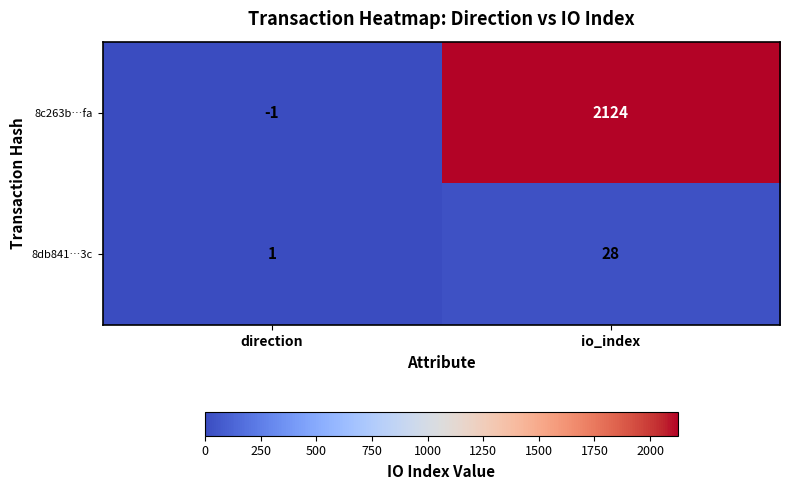

Reading right to left, transcribe all the data shown in this chart.

8c263b…fa: io_index=2124	direction=-1
8db841…3c: io_index=28	direction=1